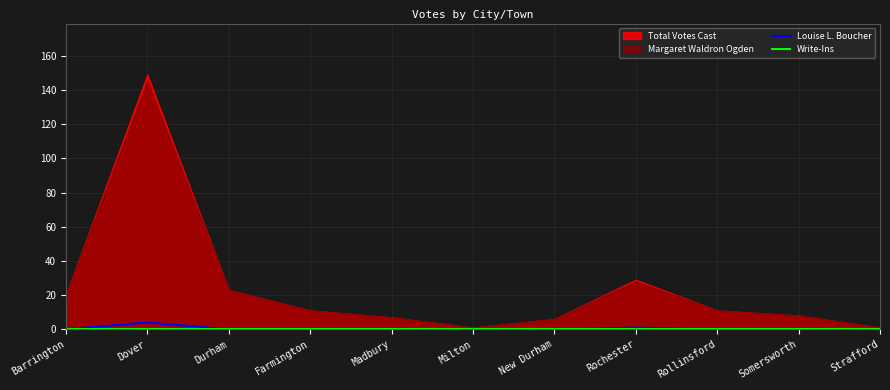

At which category is the sum across all series the highest?

Dover